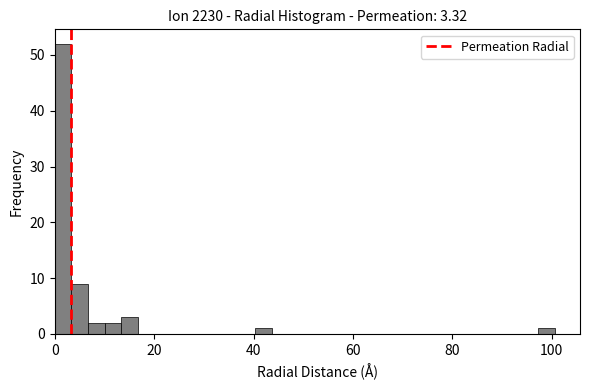

Read against the x-axis, roughly where is the centre of the tallest bar?

2